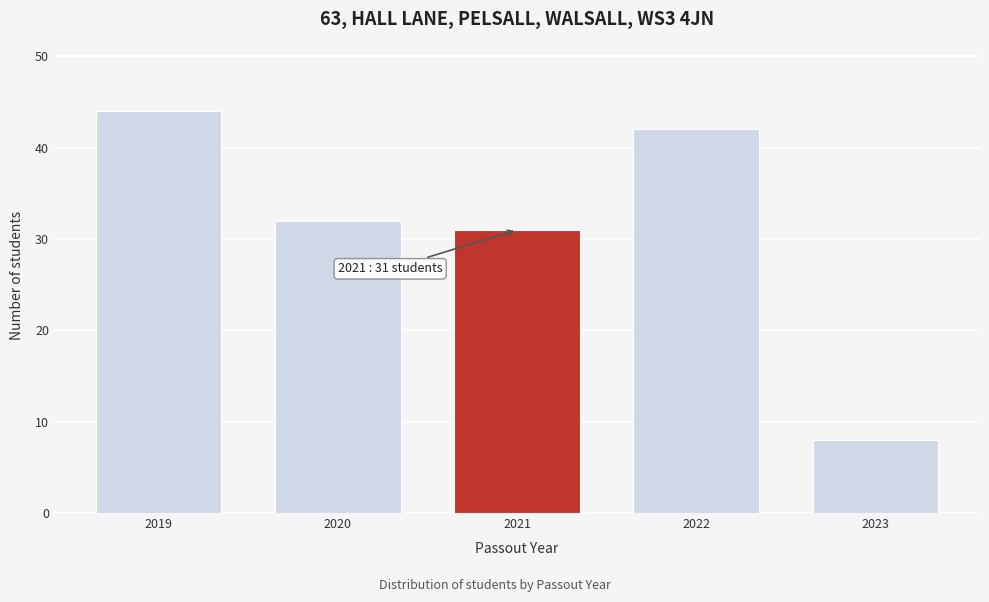

Reading left to right, list all the values displayed in this chart.

2019=44	2020=32	2021=31	2022=42	2023=8